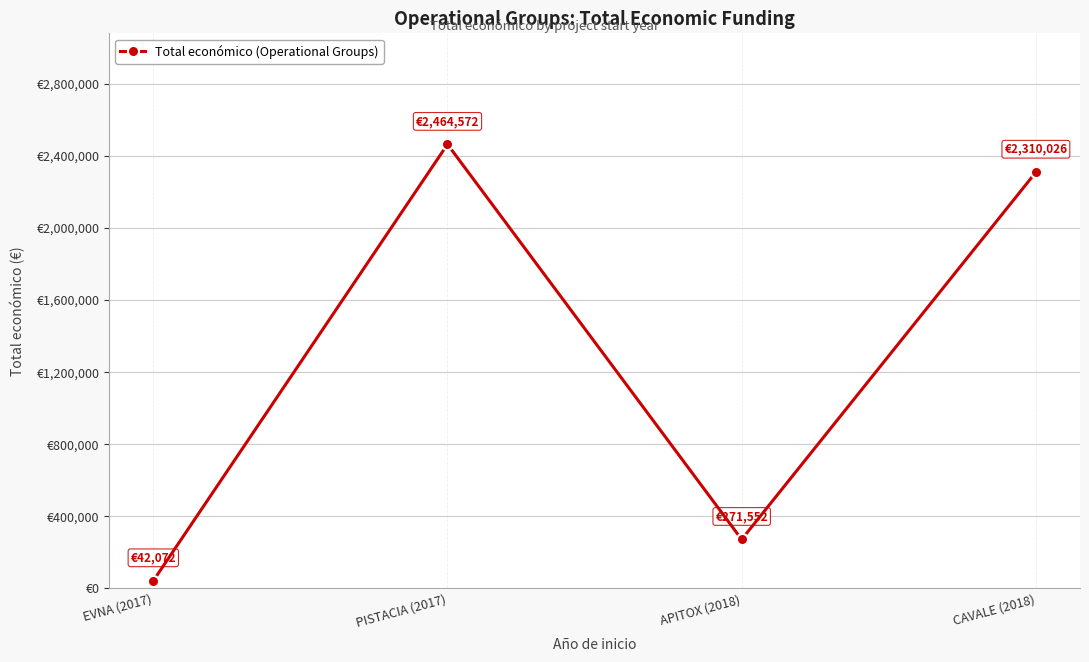

What position from the left is APITOX (2018)?

3